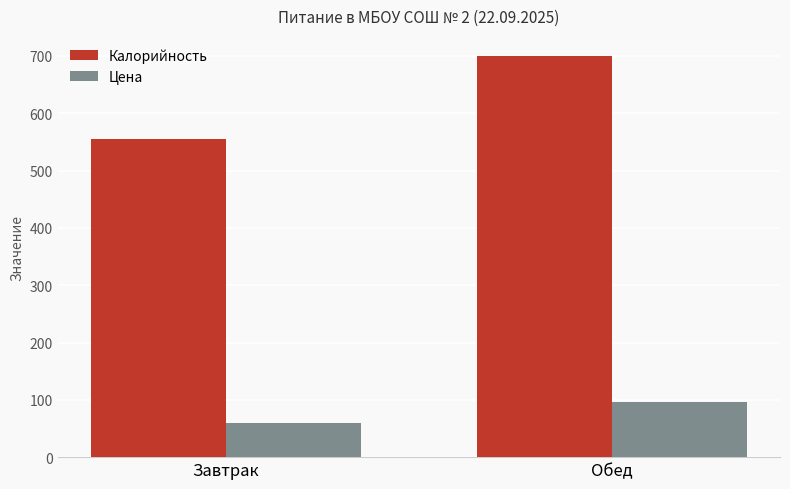

Which series has the largest total across all categories?

Калорийность